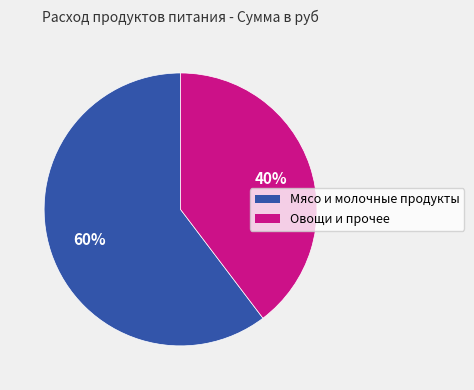

To the nearest percent, what is the average slice percentage?

50%